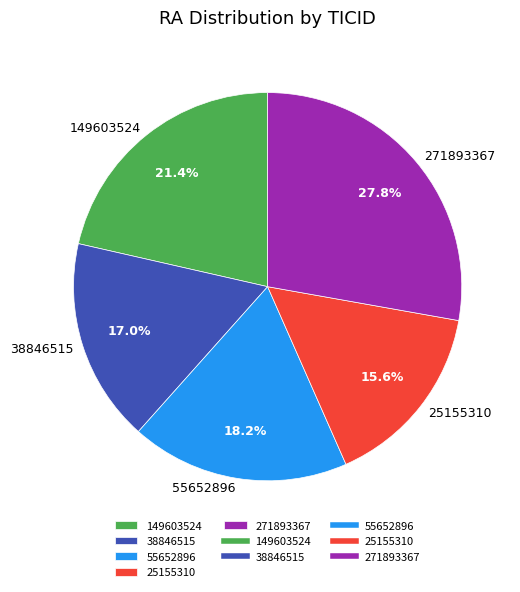

Is 25155310 the majority of the pie?

No